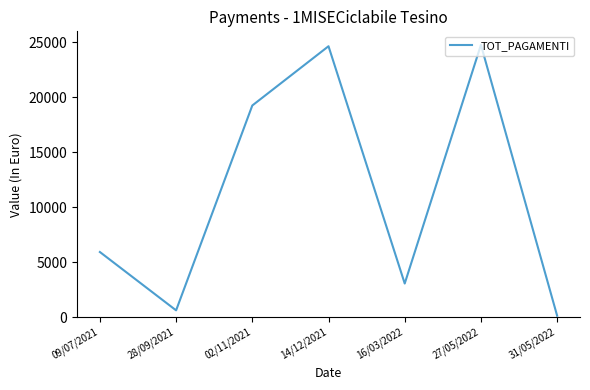

What is the difference between the maximum and minimum values?

24627.3